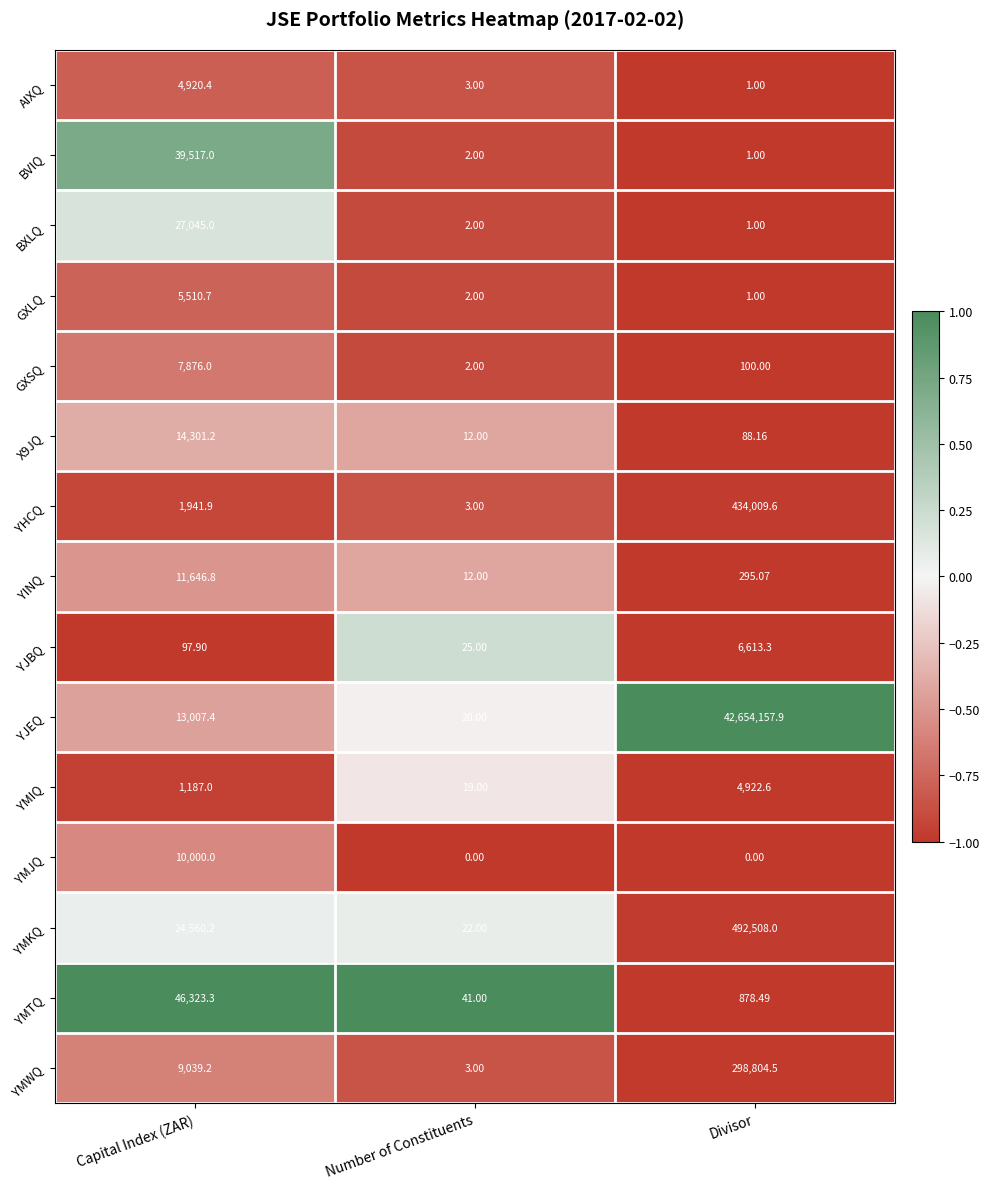

What is the total value across all series at Capital Index (ZAR)?

216974.0